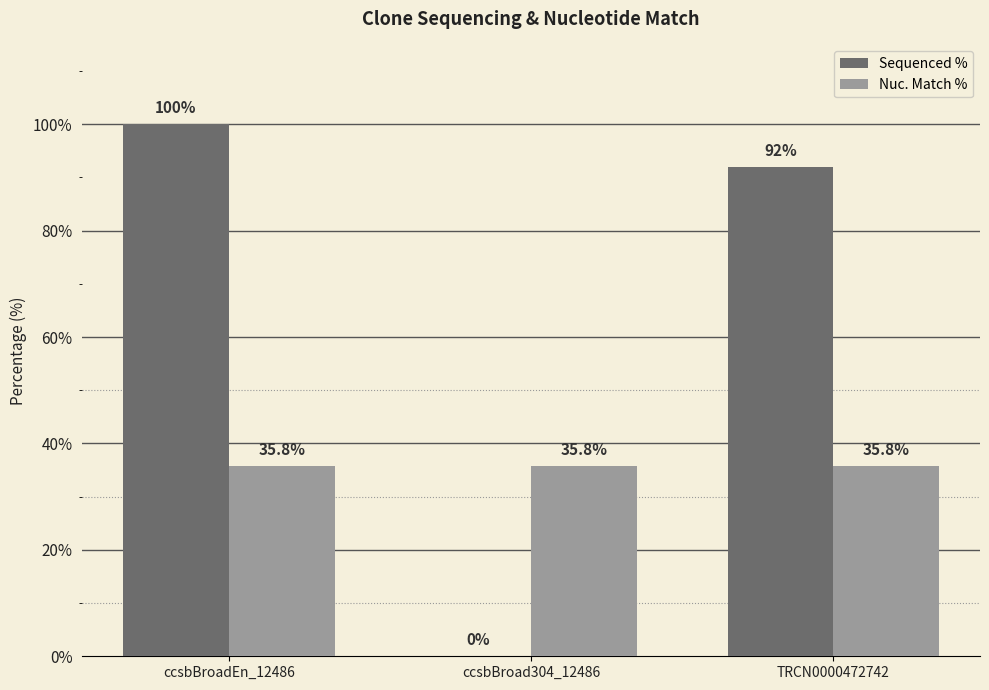

What is the spread (max minus min) of values at ccsbBroadEn_12486?

64.2